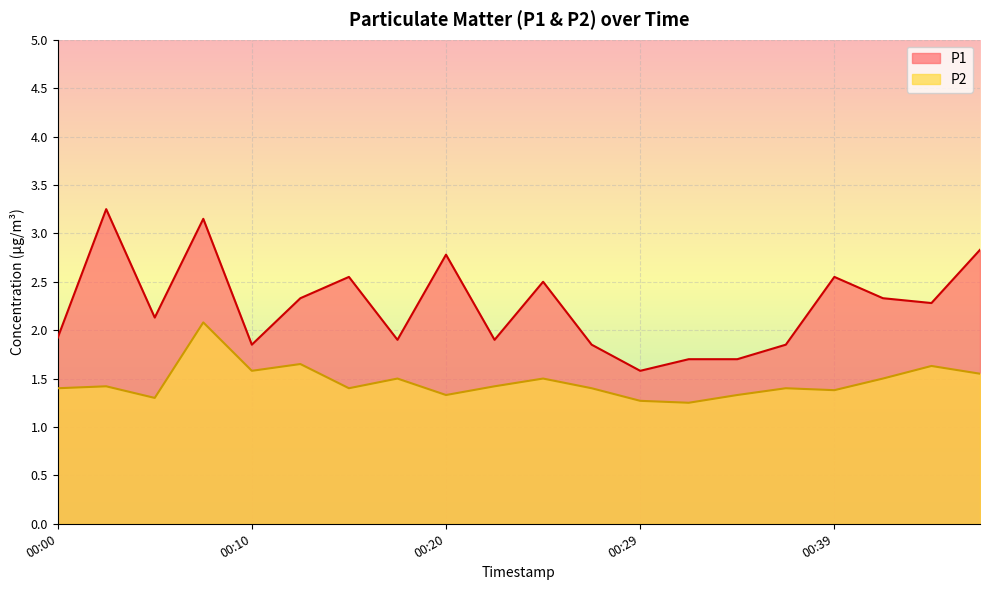

Reading left to right, what are all the values shown in this chart?

P1: 00:00=1.9	00:03=3.2	00:05=2.1	00:07=3.1	00:10=1.9	00:12=2.3	00:15=2.5	00:17=1.9	00:20=2.8	00:22=1.9	00:25=2.5	00:27=1.9	00:29=1.6	00:32=1.7	00:34=1.7	00:37=1.9	00:39=2.5	00:42=2.3	00:44=2.3	00:47=2.8
P2: 00:00=1.4	00:03=1.4	00:05=1.3	00:07=2.1	00:10=1.6	00:12=1.6	00:15=1.4	00:17=1.5	00:20=1.3	00:22=1.4	00:25=1.5	00:27=1.4	00:29=1.3	00:32=1.2	00:34=1.3	00:37=1.4	00:39=1.4	00:42=1.5	00:44=1.6	00:47=1.6